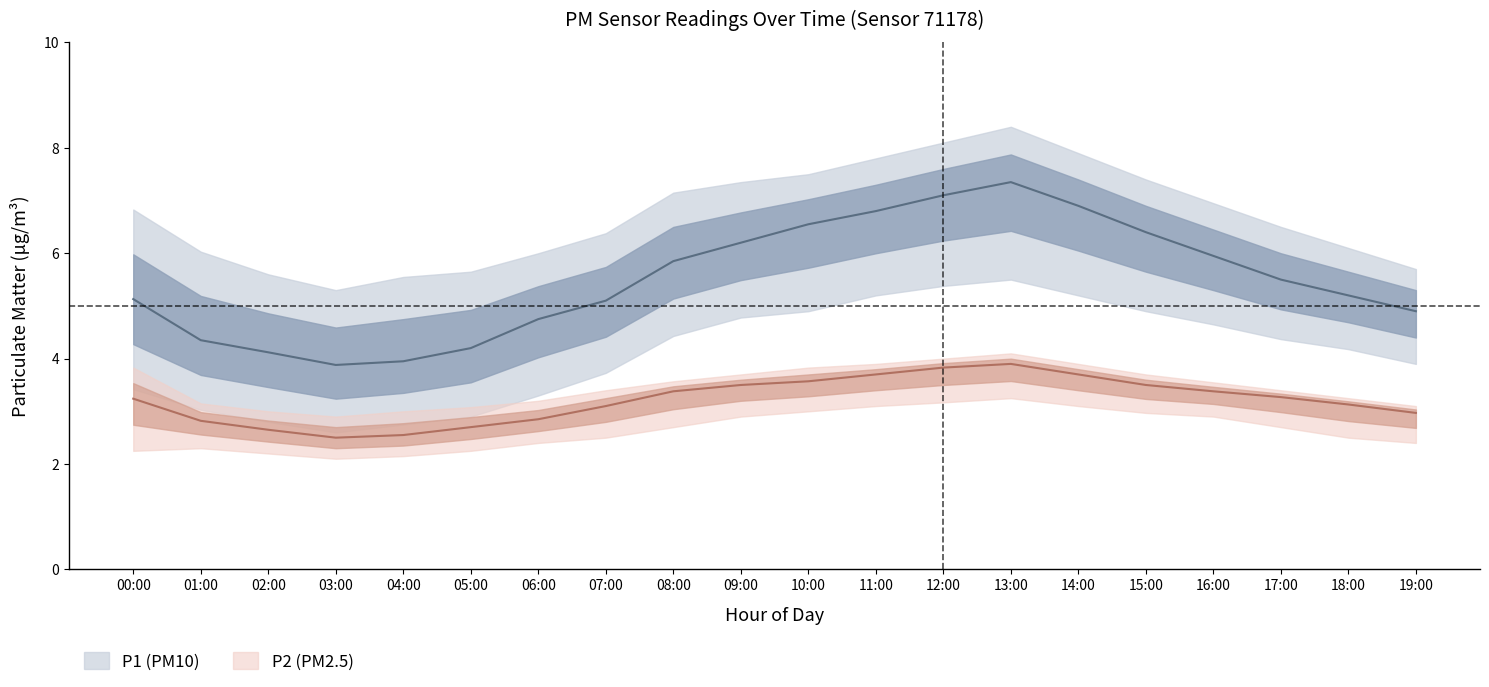

What is the label of the 3rd point from the left?

02:00